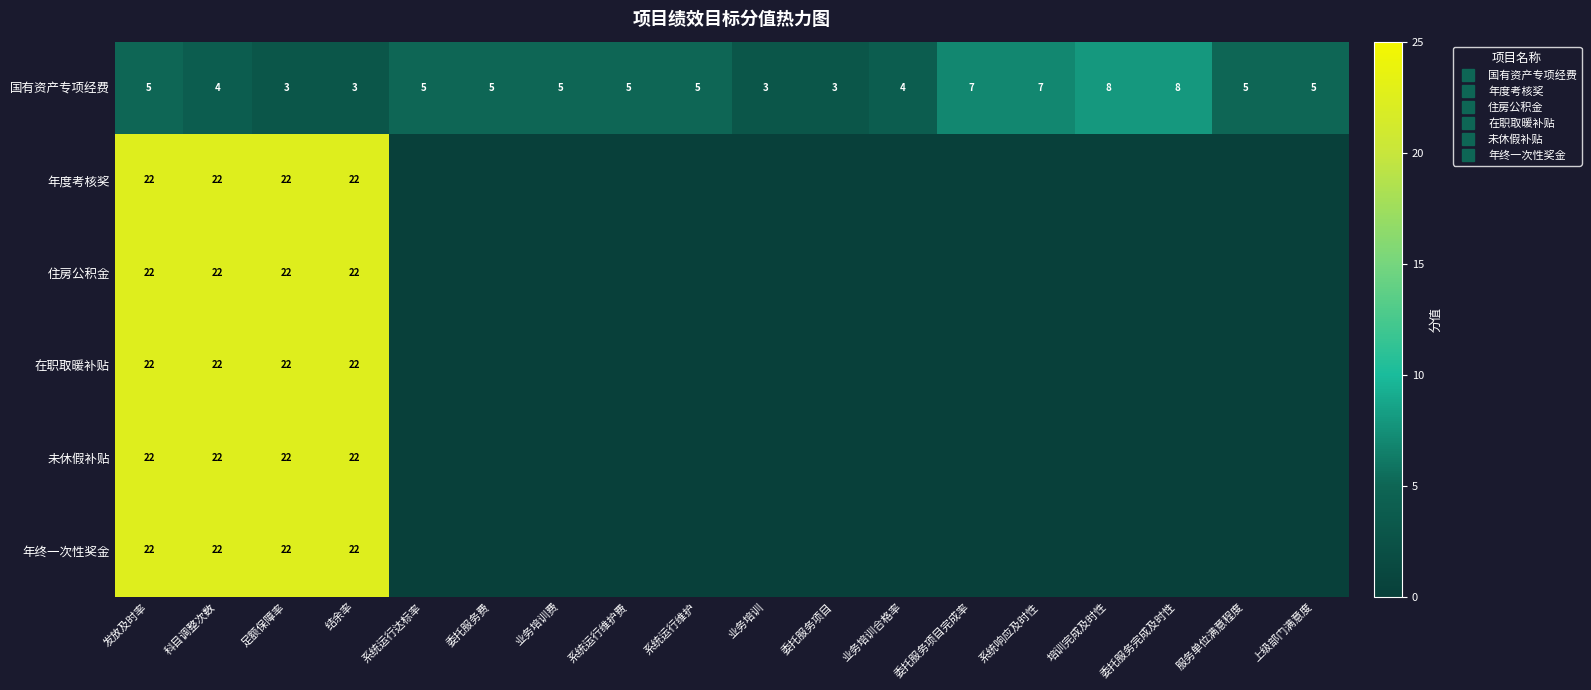

What is the average value of the 年度考核奖 series?

5.0